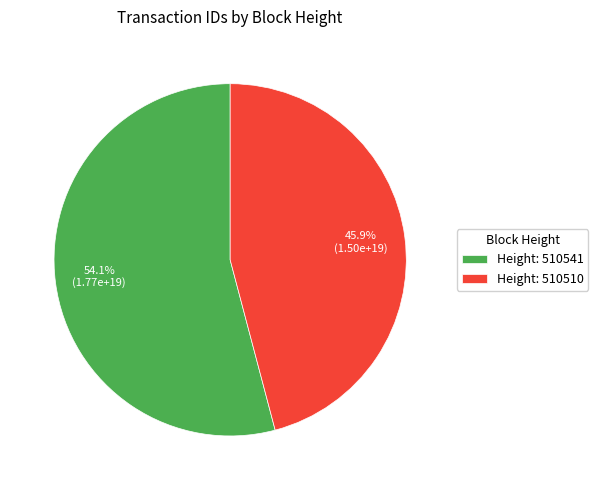

Which category has the smallest portion of the pie?

Height: 510510